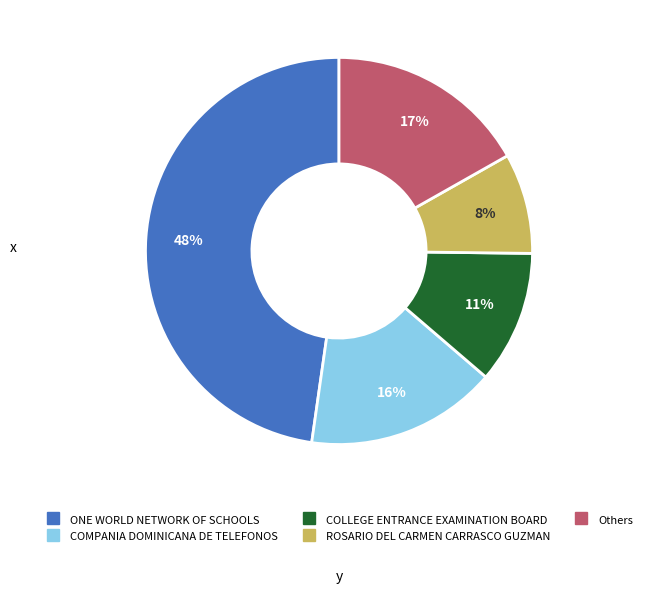

Is there any slice that represents more than half of the pie?

No